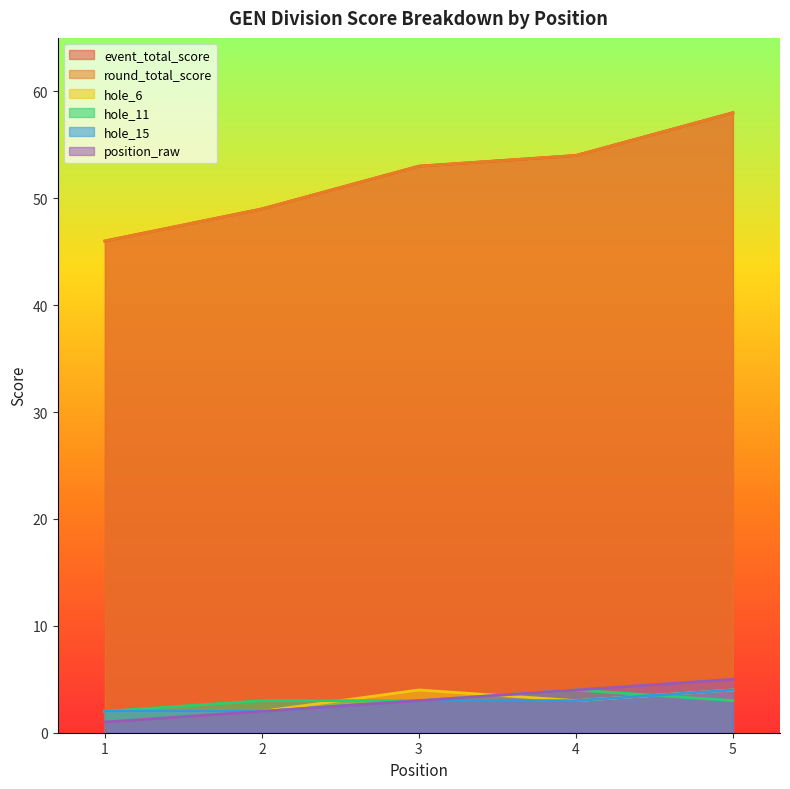

What are all the series names shown in the legend?

event_total_score, round_total_score, hole_6, hole_11, hole_15, position_raw